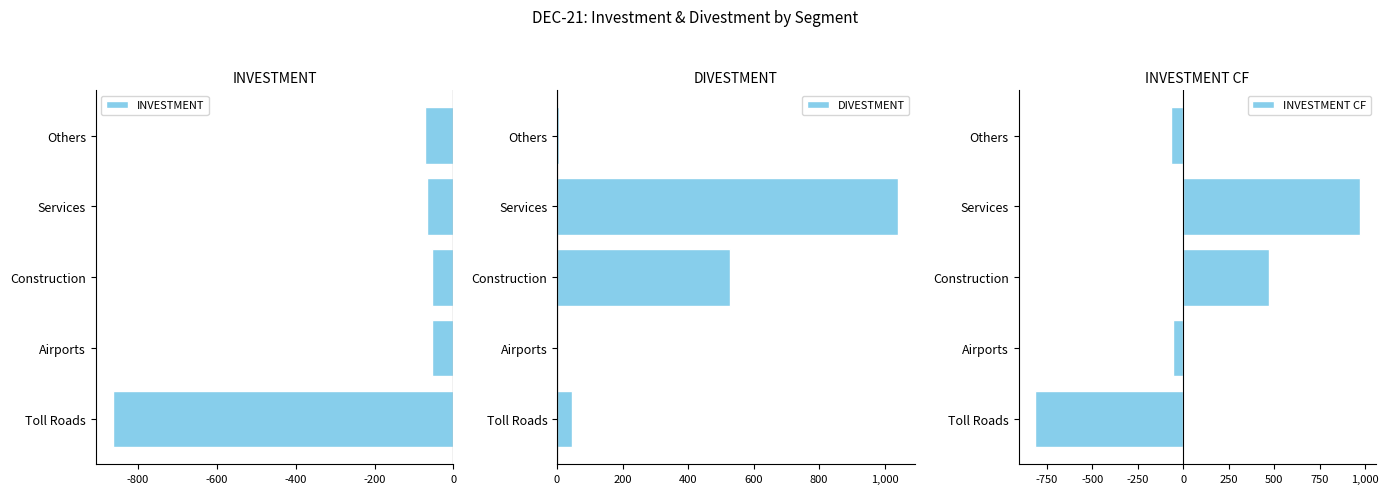

The INVESTMENT CF series shows -54 at Airports. True or false?

True